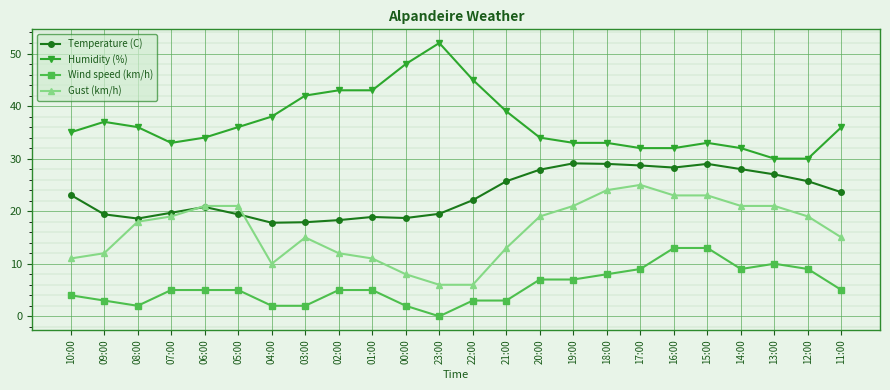

What is the sum of all Temperature (C) values?

556.2